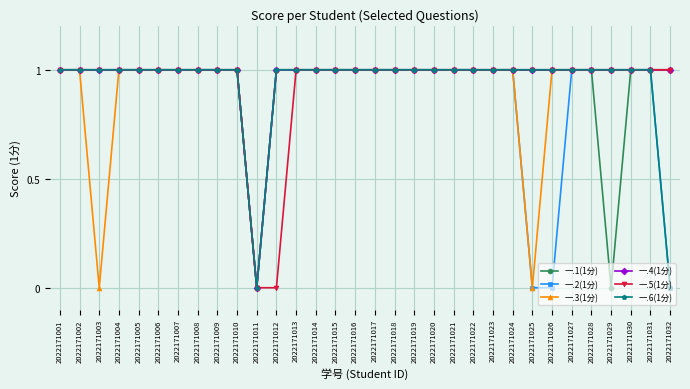

What are all the series names shown in the legend?

一.1(1分), 一.2(1分), 一.3(1分), 一.4(1分), 一.5(1分), 一.6(1分)